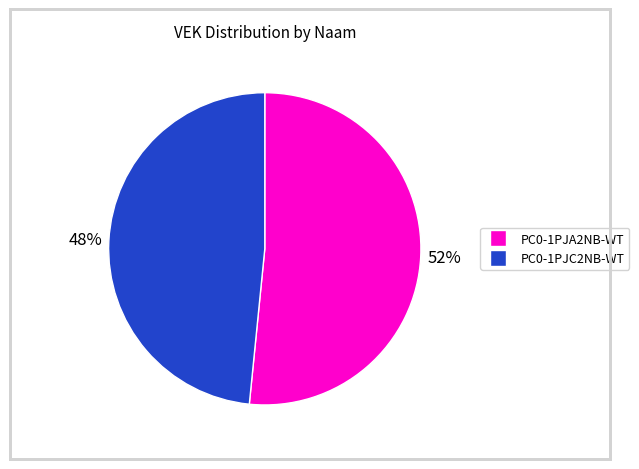

Does any single category account for the majority?

Yes